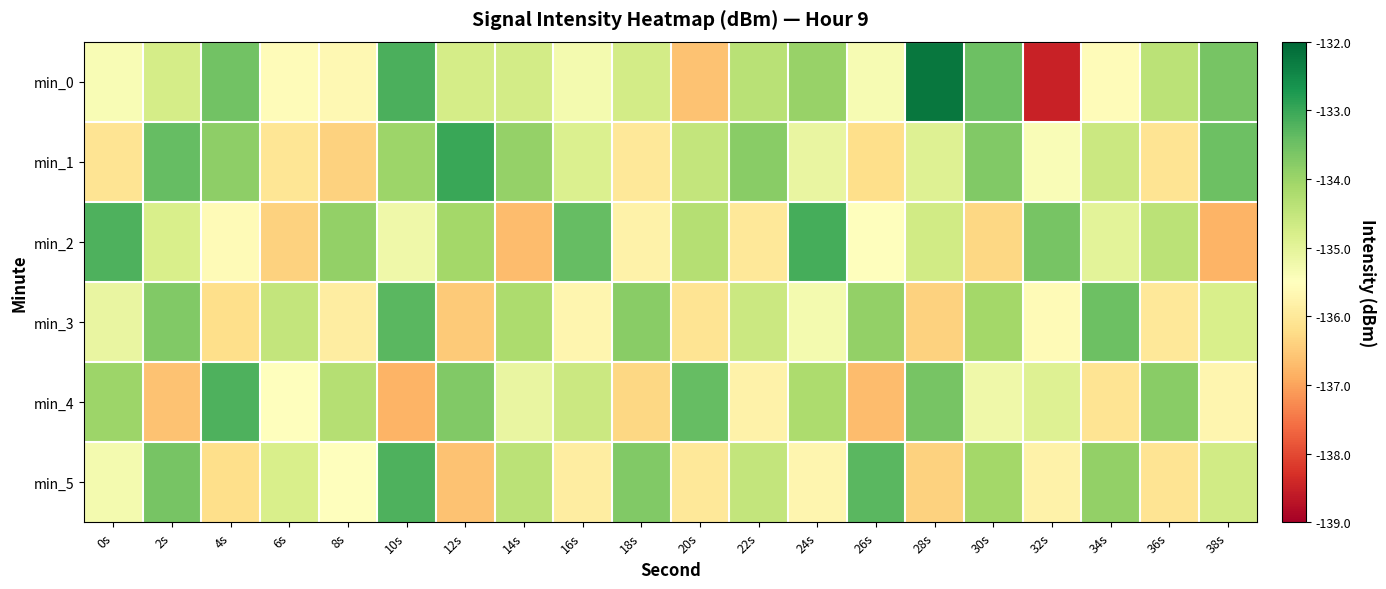

Which category has the lowest value across all series?

32s